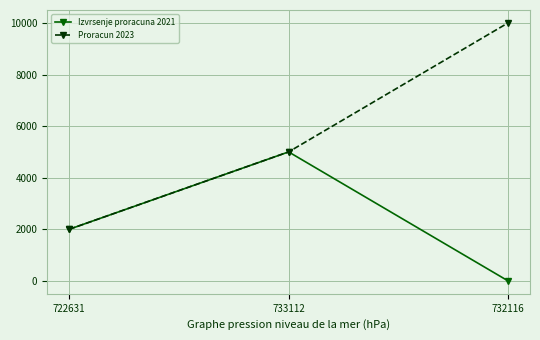

Which series has the widest spread of values?

Proracun 2023